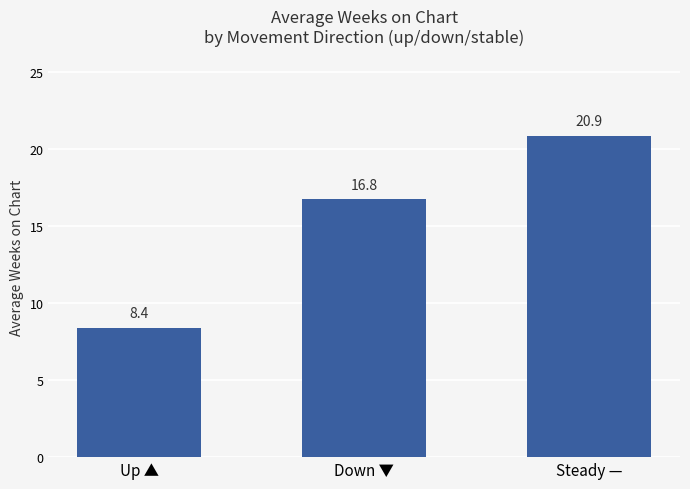

List the labels in order of value, largest first.

Steady —, Down ▼, Up ▲